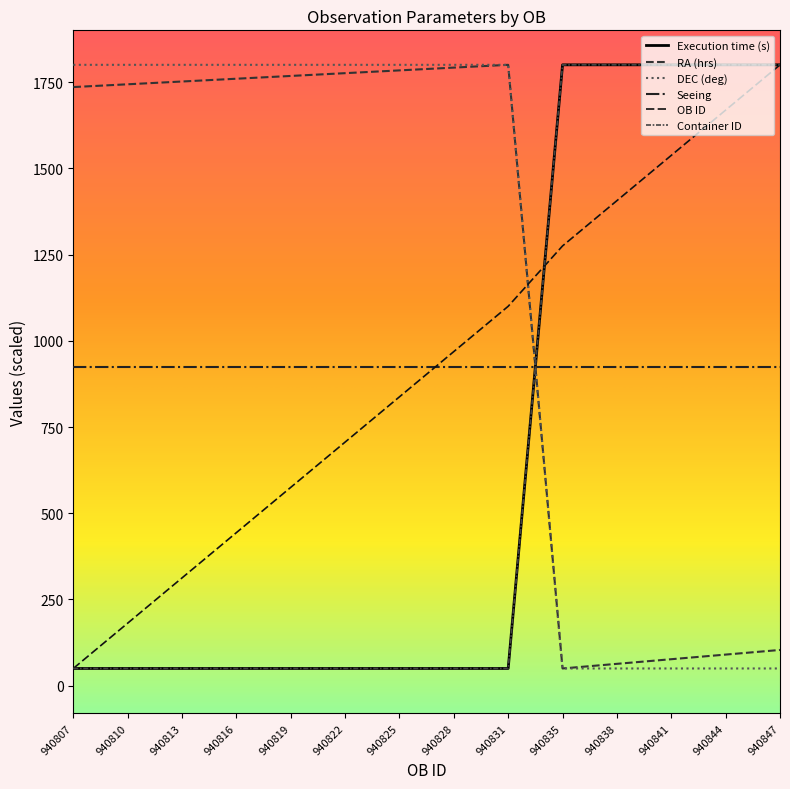

Is this an area chart (filled region under the line)?

No